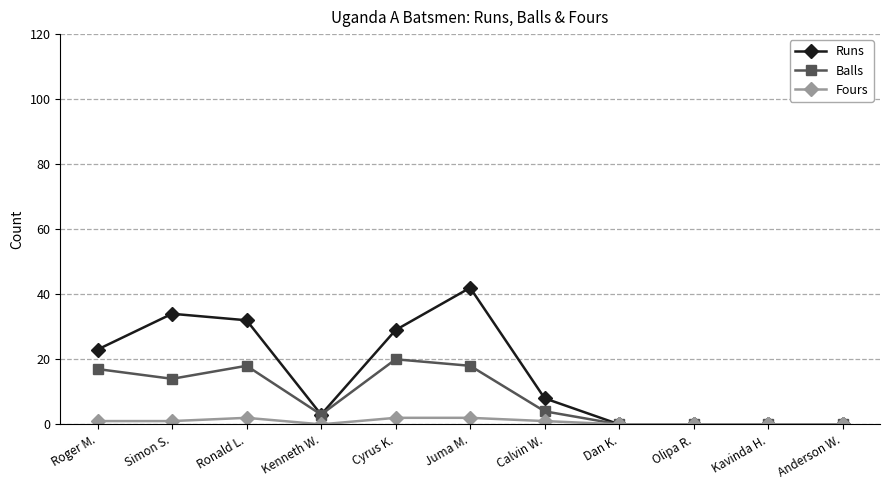

Between Roger M. and Dan K., which series saw the biggest shift?

Runs